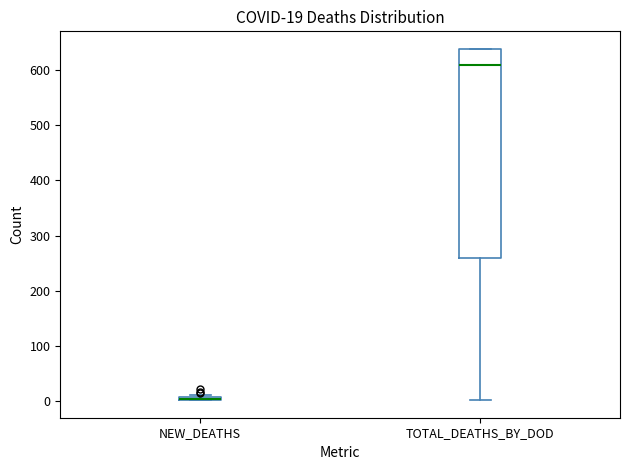

Comparing the boxes themselves (not the whiskers), which one is the tallest?

TOTAL_DEATHS_BY_DOD